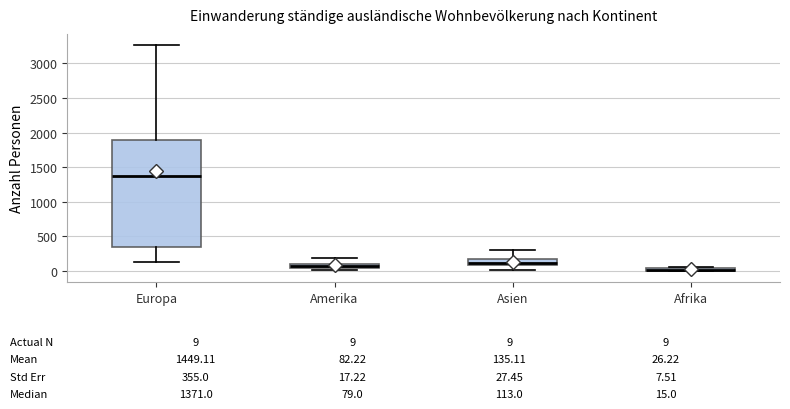

Which box is the tallest, from its lower edge to its upper edge?

Europa